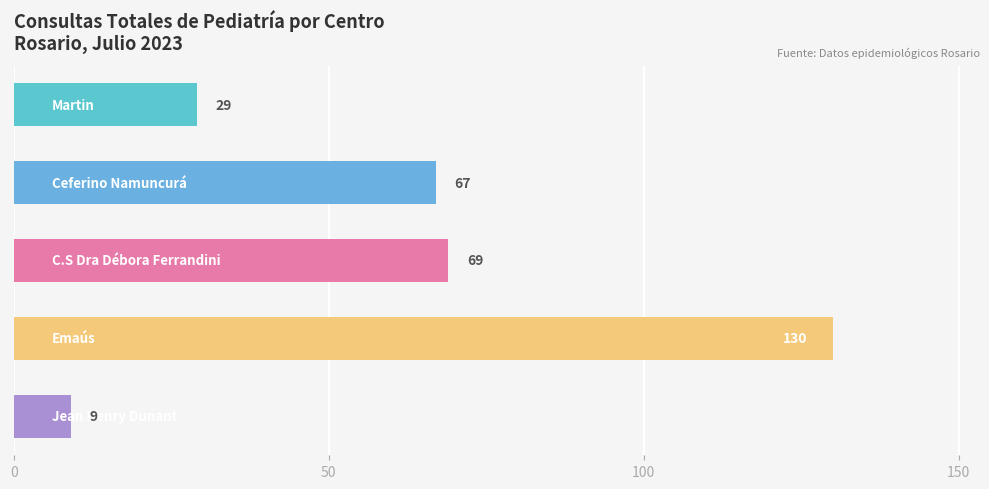

What is the sum of all values?

304